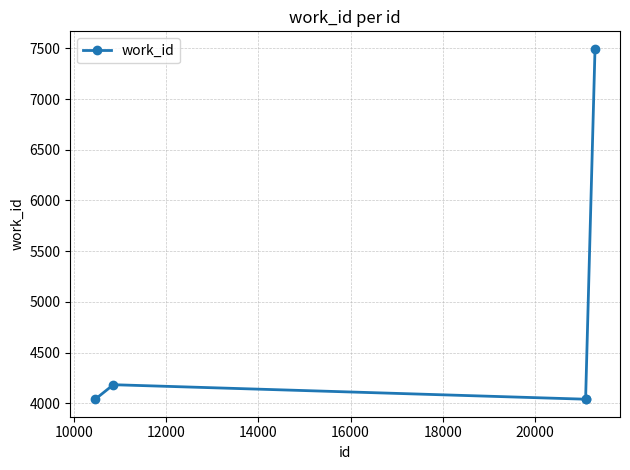

What is the difference between the maximum and minimum values?

3455